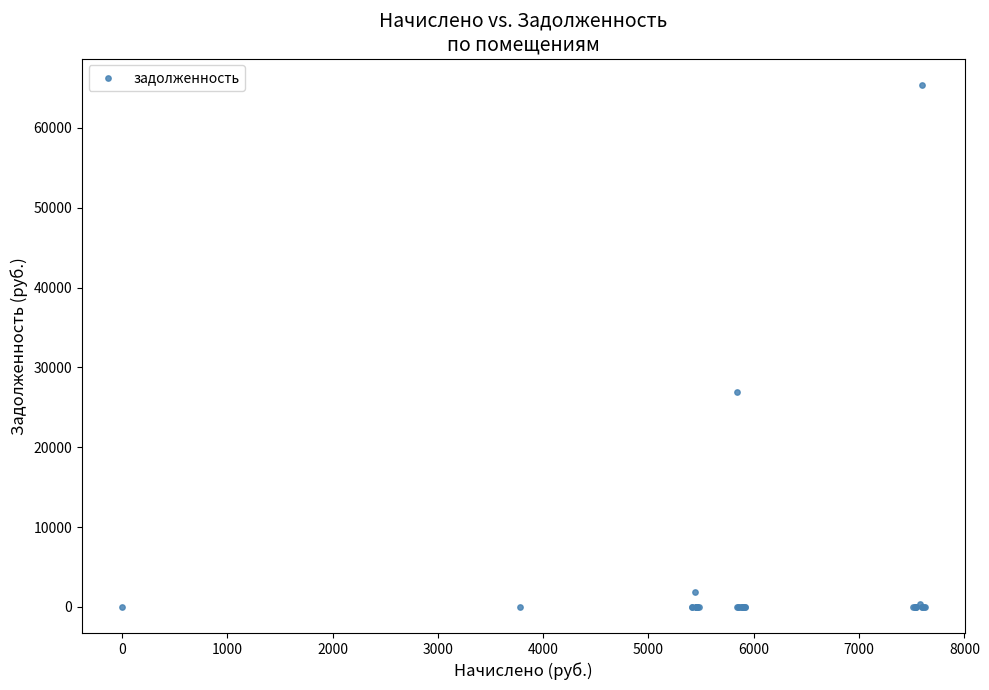

What Y value in the scatter plot is closest to 32711?

26865.2